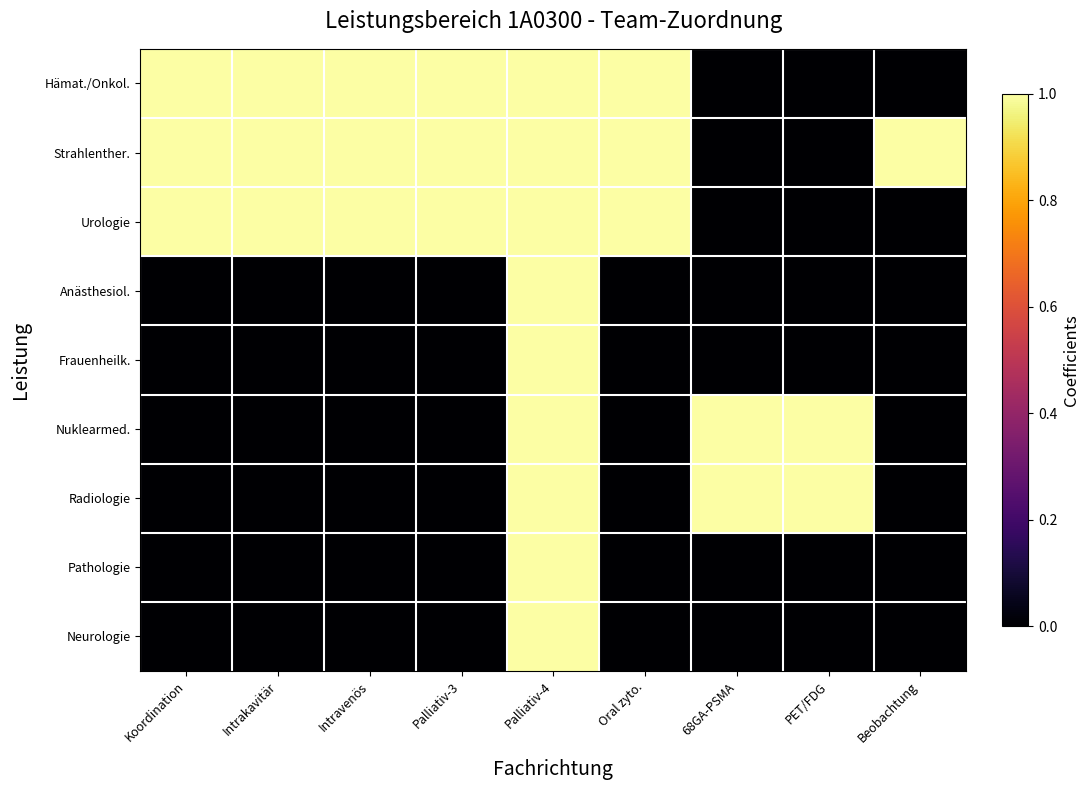

Which series has the largest range (max minus min)?

Hämat./Onkol.